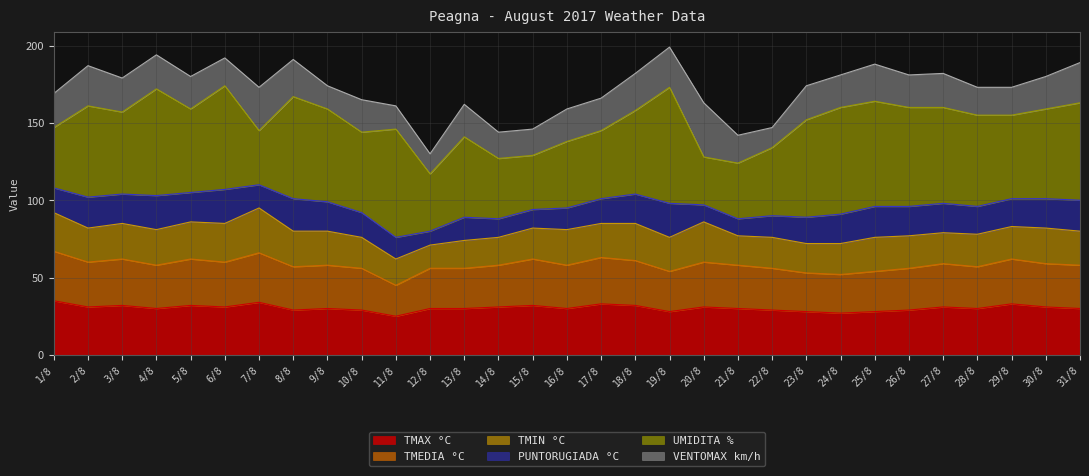

How many values in the TMAX °C series are below 30?

9